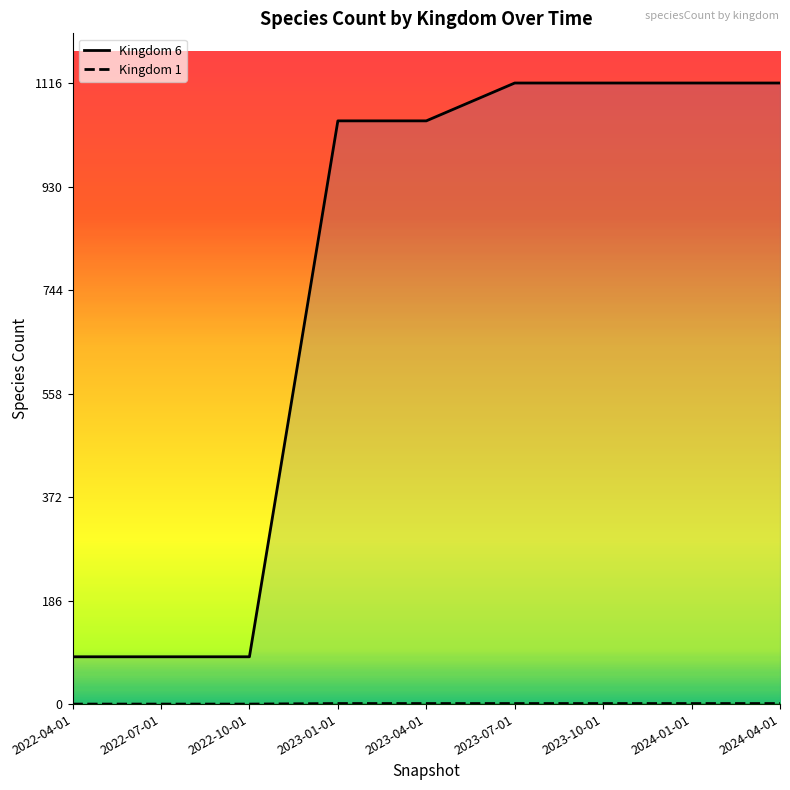

True or false: Kingdom 6 and Kingdom 1 intersect in this chart.

False